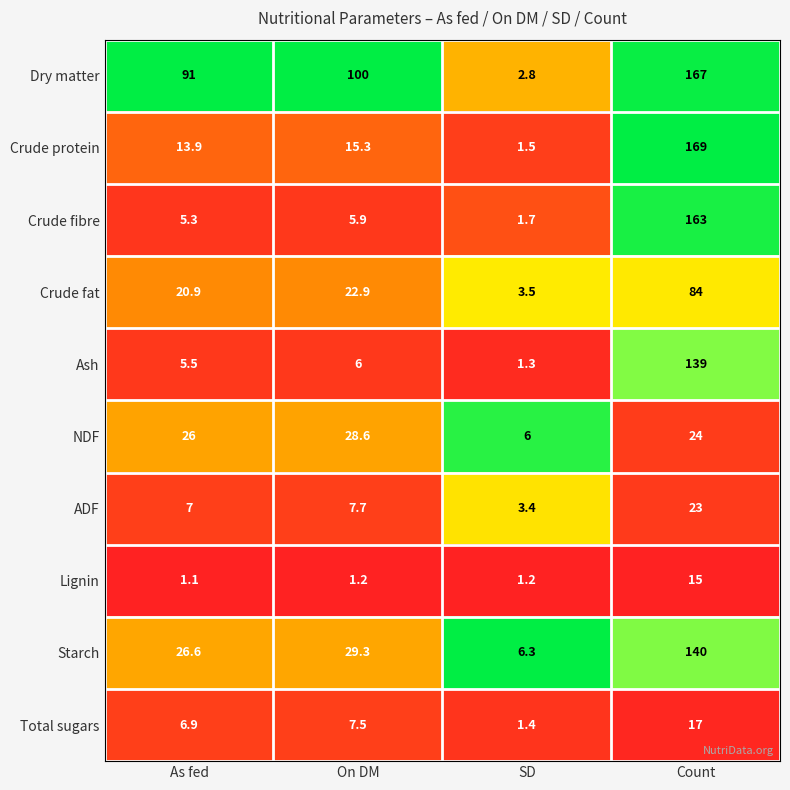

Read the Crude protein value at As fed.

13.9